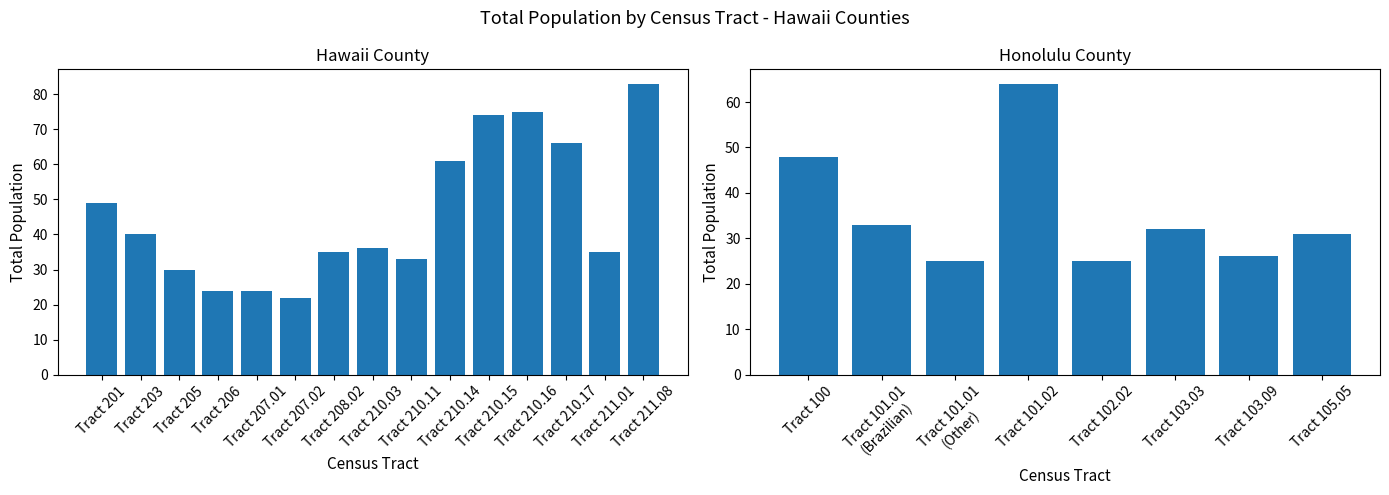

How many values are below 36?

7